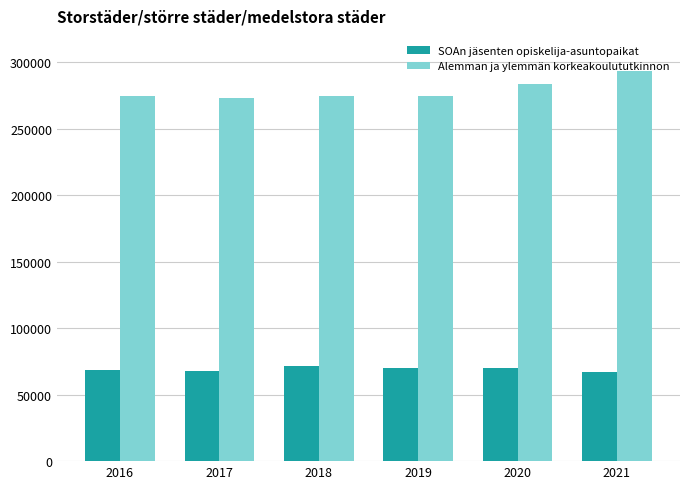

At how many categories does at least one series exceed 113095?

6